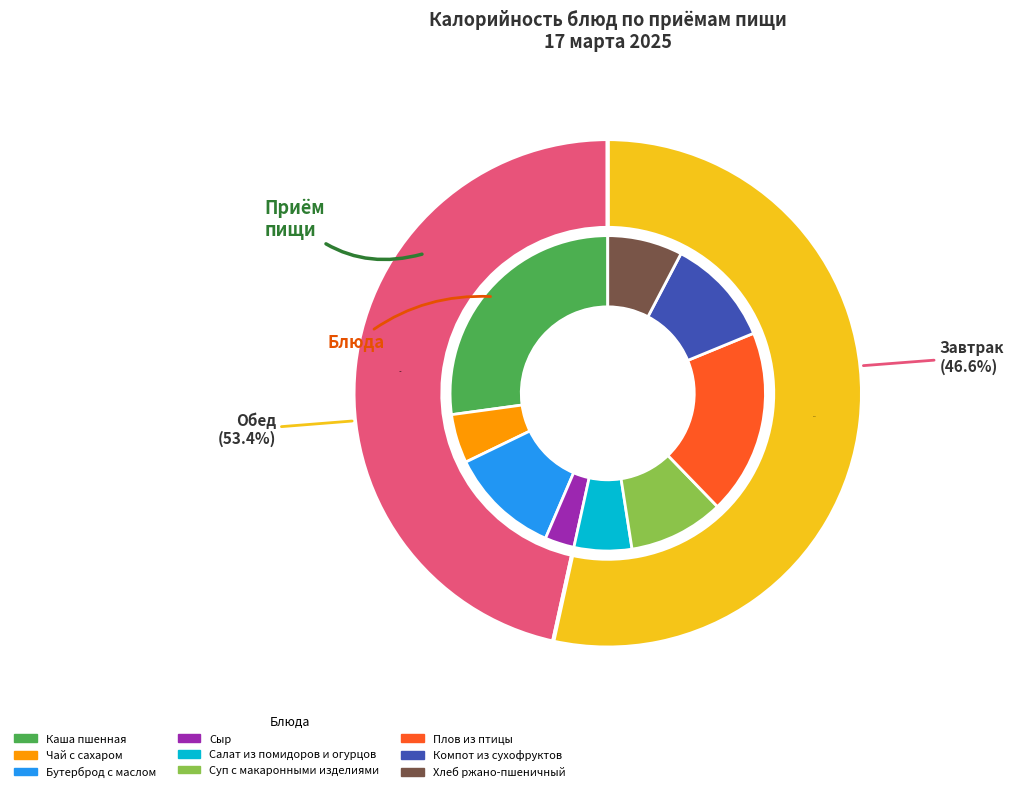

Is it true that Завтрак is 47% of the pie?

True